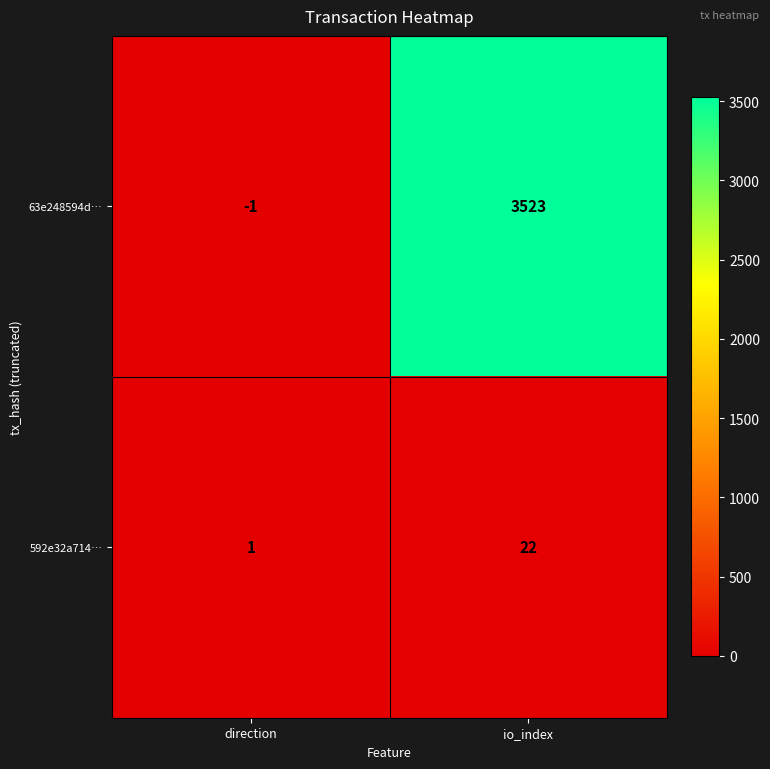

Which series has the largest total across all categories?

63e248594d…